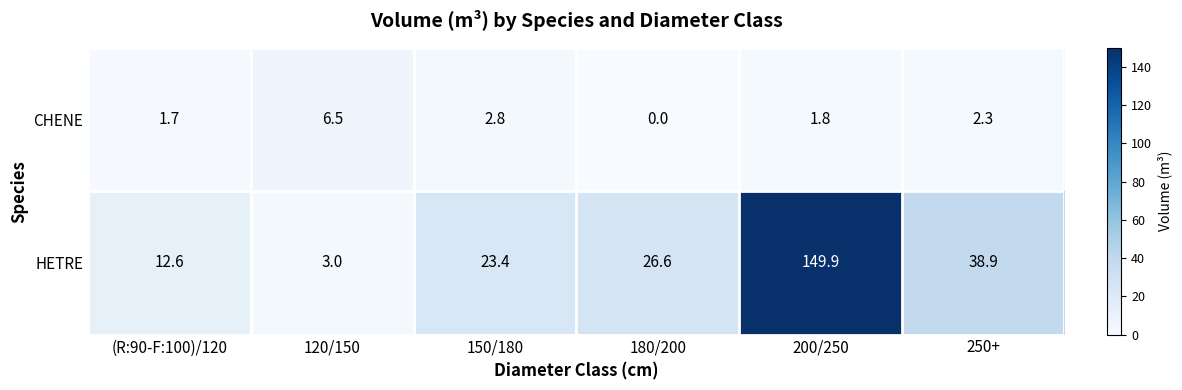

What is the sum of all CHENE values?

15.1